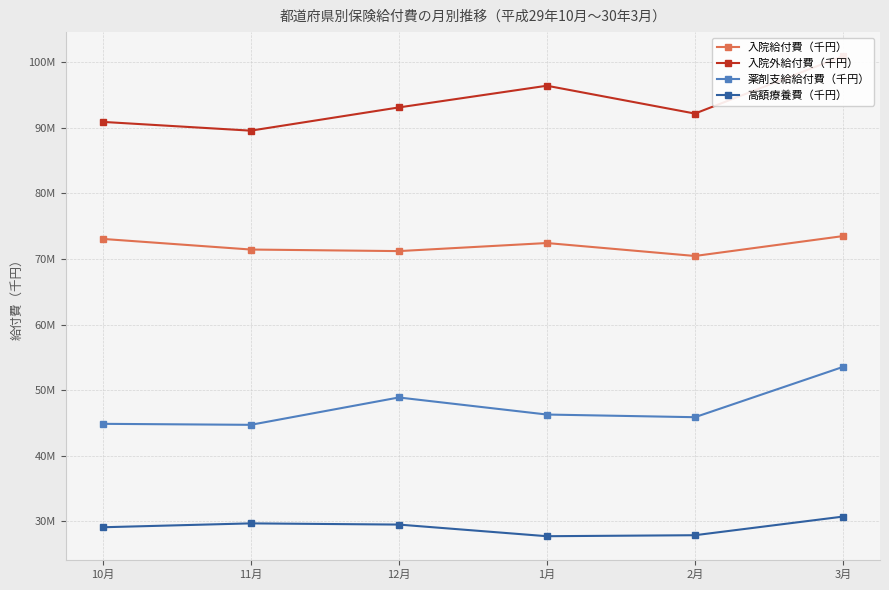

Rank the series by their average value, from lowest to highest.

高額療養費（千円）, 薬剤支給給付費（千円）, 入院給付費（千円）, 入院外給付費（千円）